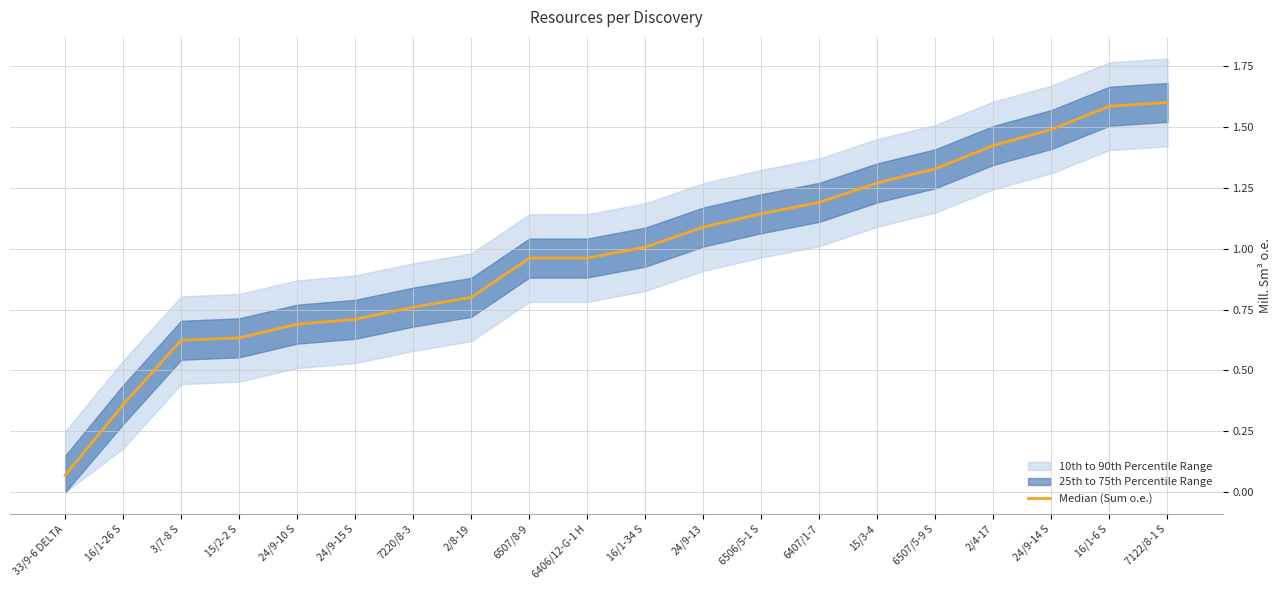

Is it true that the value at 24/9-13 is 1.1?

True